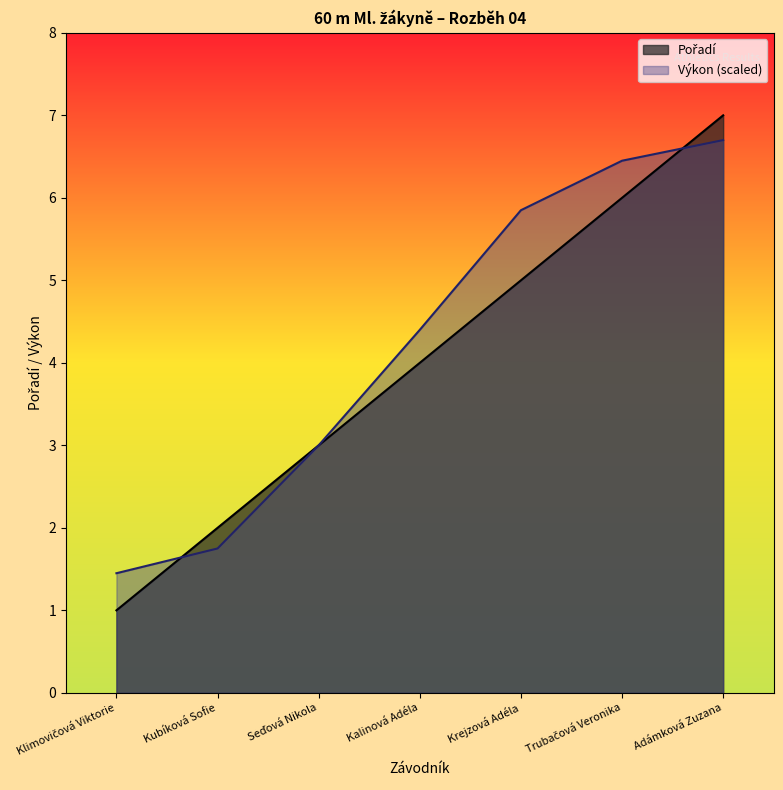

How many lines are shown in the chart?

2